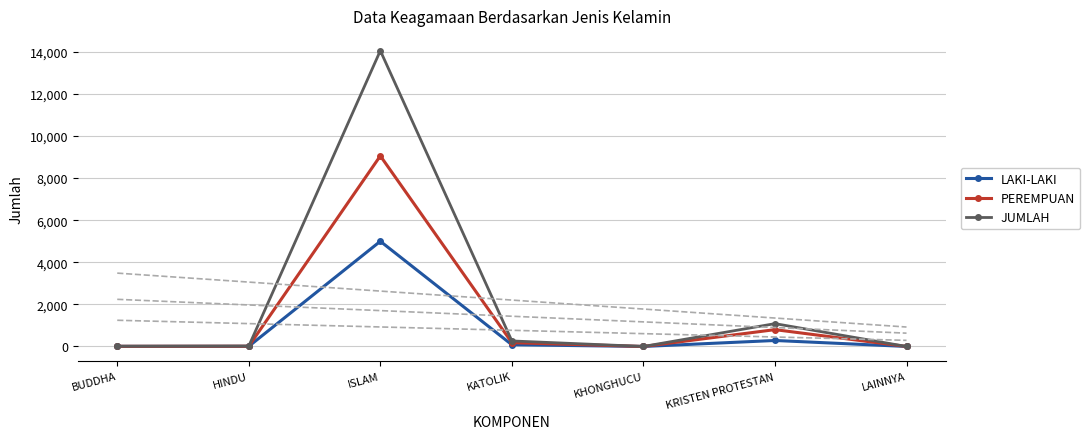

What is the total value across all series at KRISTEN PROTESTAN?

2170